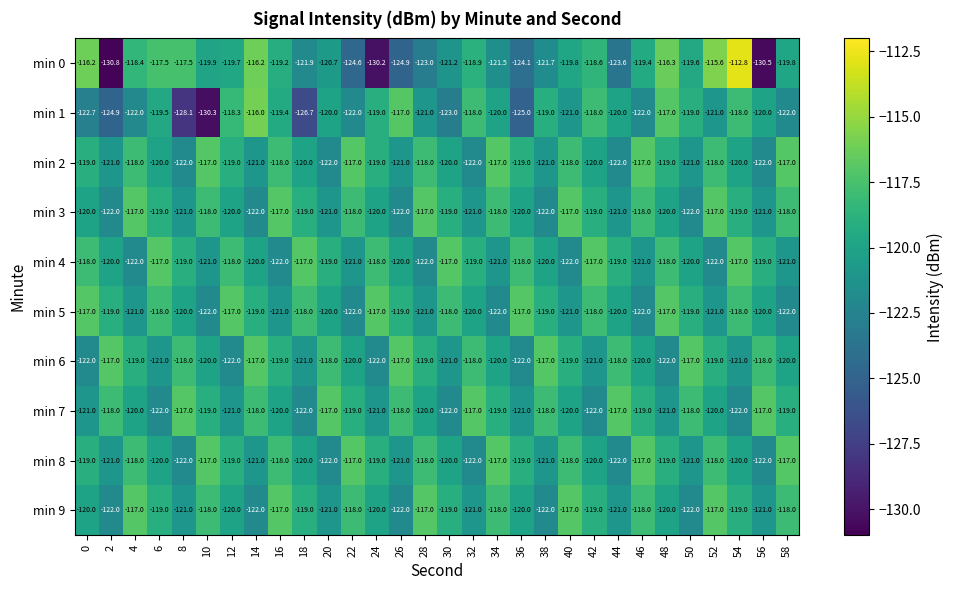

At which category is the sum across all series the highest?

54